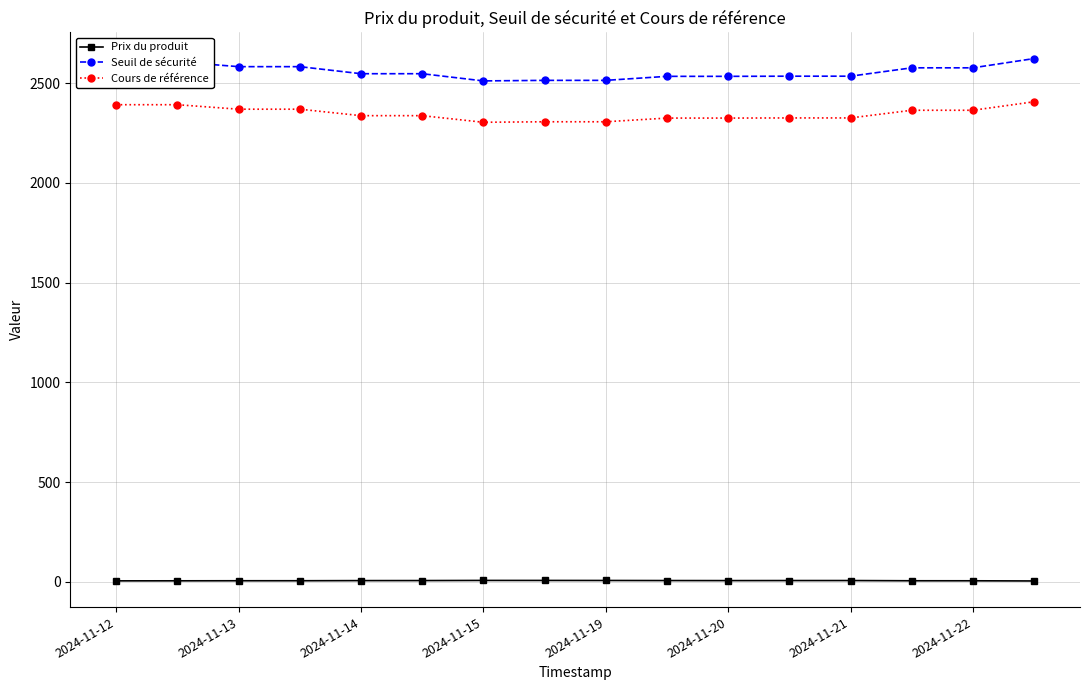

List the series in order of their peak value, highest first.

Seuil de sécurité, Cours de référence, Prix du produit